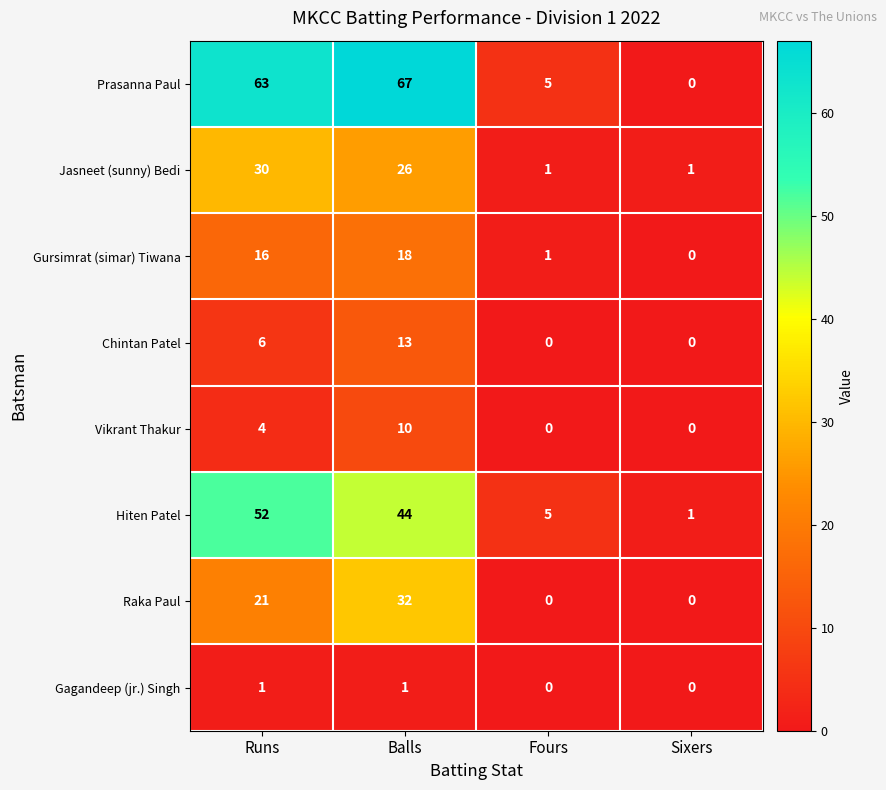

At which label does Prasanna Paul reach its minimum?

Sixers